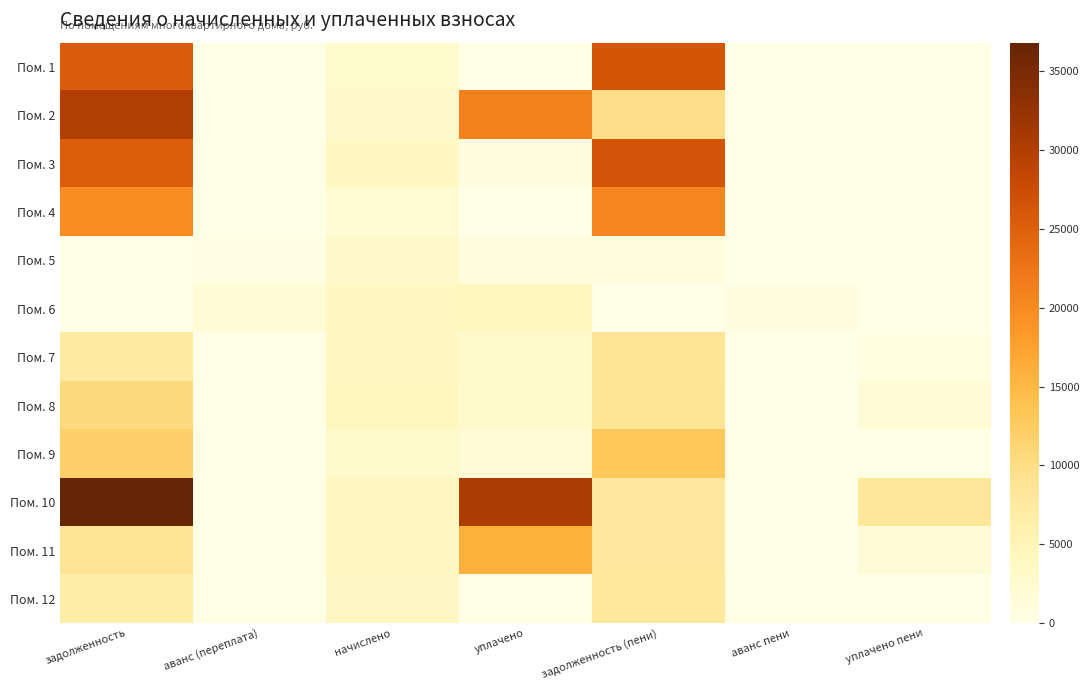

Rank the series by their maximum value, from lowest to highest.

Пом. 5, Пом. 6, Пом. 12, Пом. 7, Пом. 8, Пом. 9, Пом. 11, Пом. 4, Пом. 1, Пом. 3, Пом. 2, Пом. 10